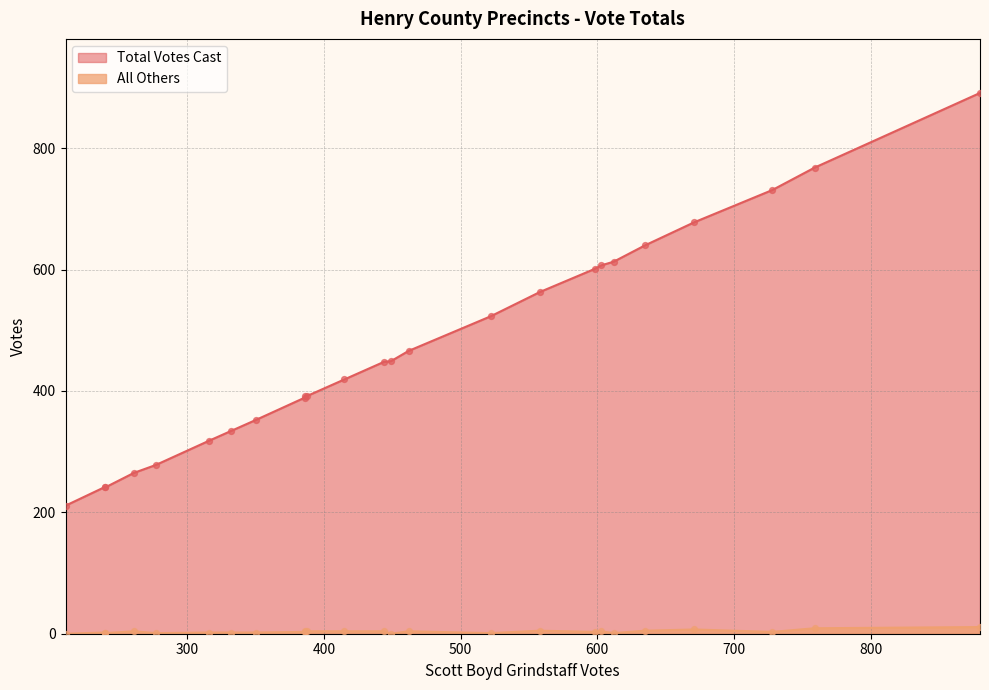

Which series has the largest total across all categories?

Total Votes Cast